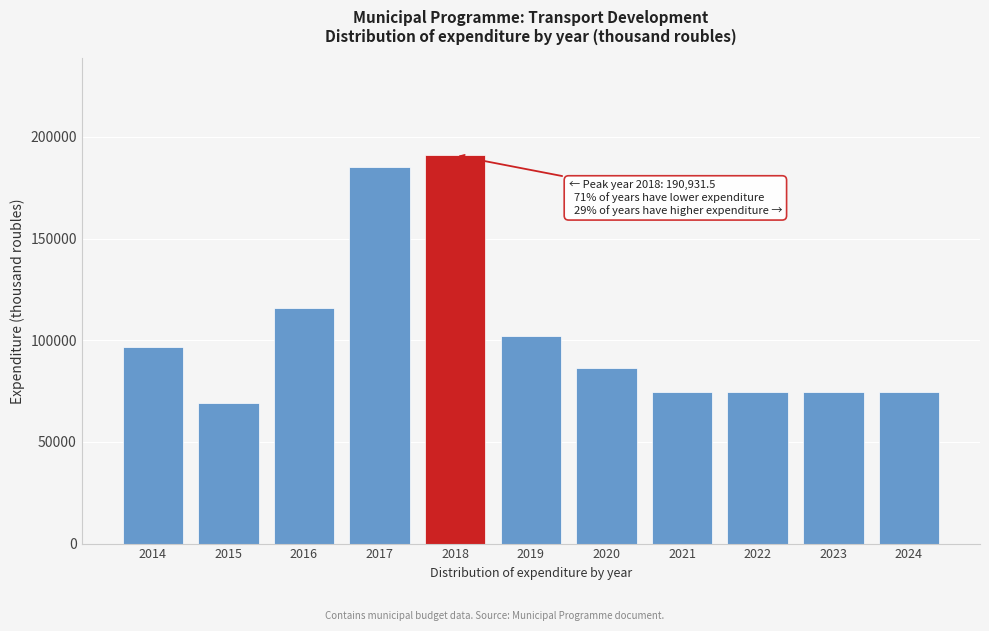

Reading left to right, extract all data points from this chart.

96929.2	69287.5	116071.0	185354.8	190931.5	102113.3	86478.5	74447.8	74447.8	74447.8	74447.8